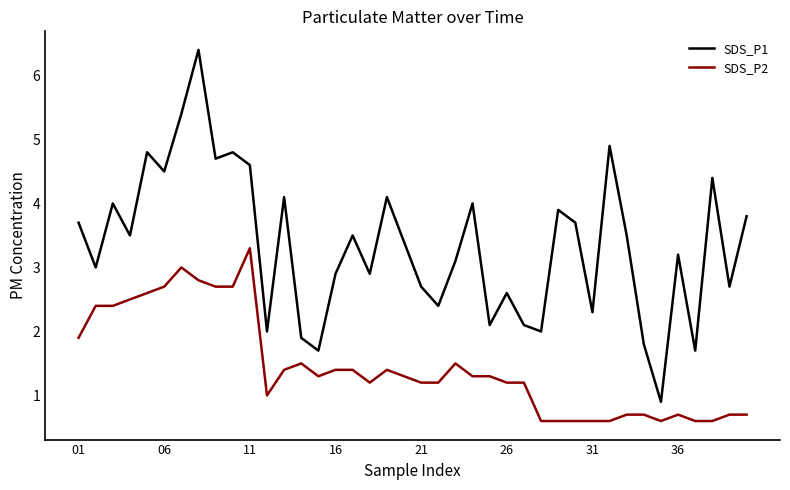

Reading left to right, what are all the values shown in this chart?

SDS_P1: 3.7	3.0	4.0	3.5	4.8	4.5	5.4	6.4	4.7	4.8	4.6	2.0	4.1	1.9	1.7	2.9	3.5	2.9	4.1	3.4	2.7	2.4	3.1	4.0	2.1	2.6	2.1	2.0	3.9	3.7	2.3	4.9	3.5	1.8	0.9	3.2	1.7	4.4	2.7	3.8
SDS_P2: 1.9	2.4	2.4	2.5	2.6	2.7	3.0	2.8	2.7	2.7	3.3	1.0	1.4	1.5	1.3	1.4	1.4	1.2	1.4	1.3	1.2	1.2	1.5	1.3	1.3	1.2	1.2	0.6	0.6	0.6	0.6	0.6	0.7	0.7	0.6	0.7	0.6	0.6	0.7	0.7